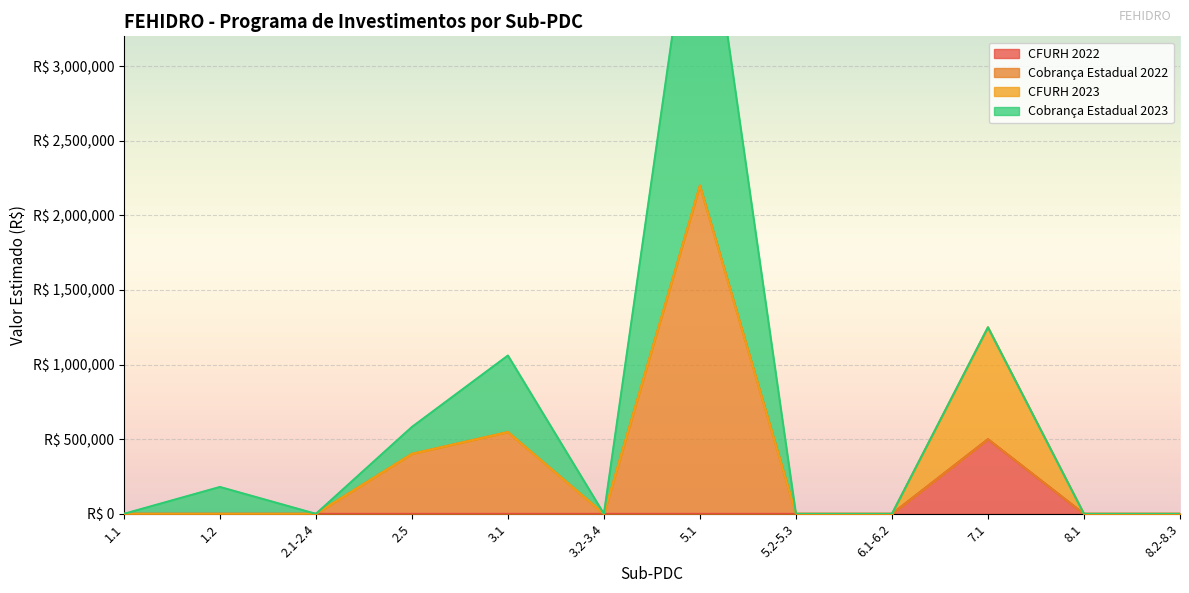

True or false: Cobrança Estadual 2023 and CFURH 2022 cross at least once.

False